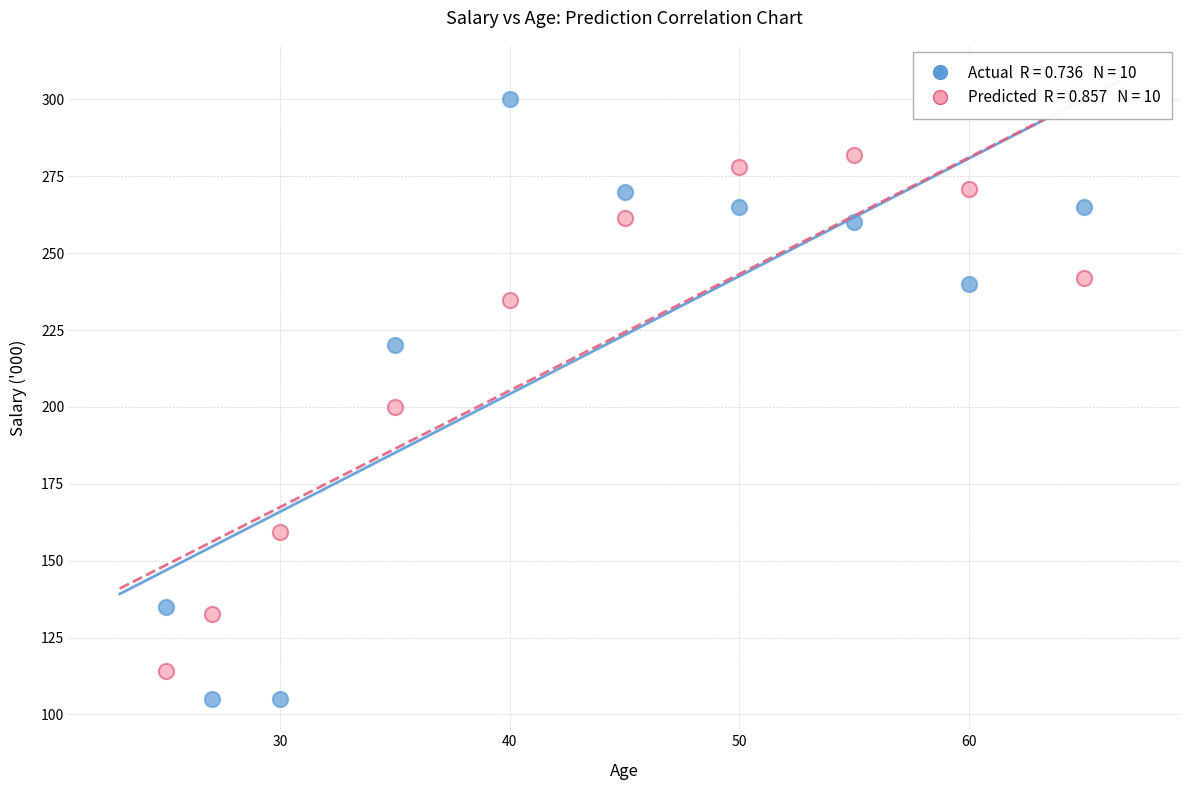

Across all data points, what is the range of X values (max minus min)?

40.0